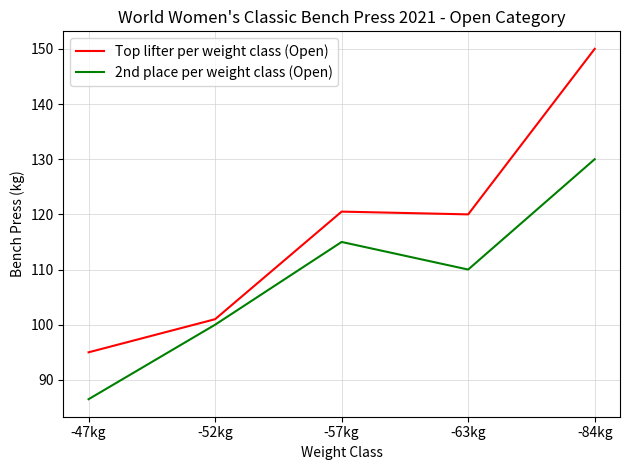

At how many categories does at least one series exceed 148?

1